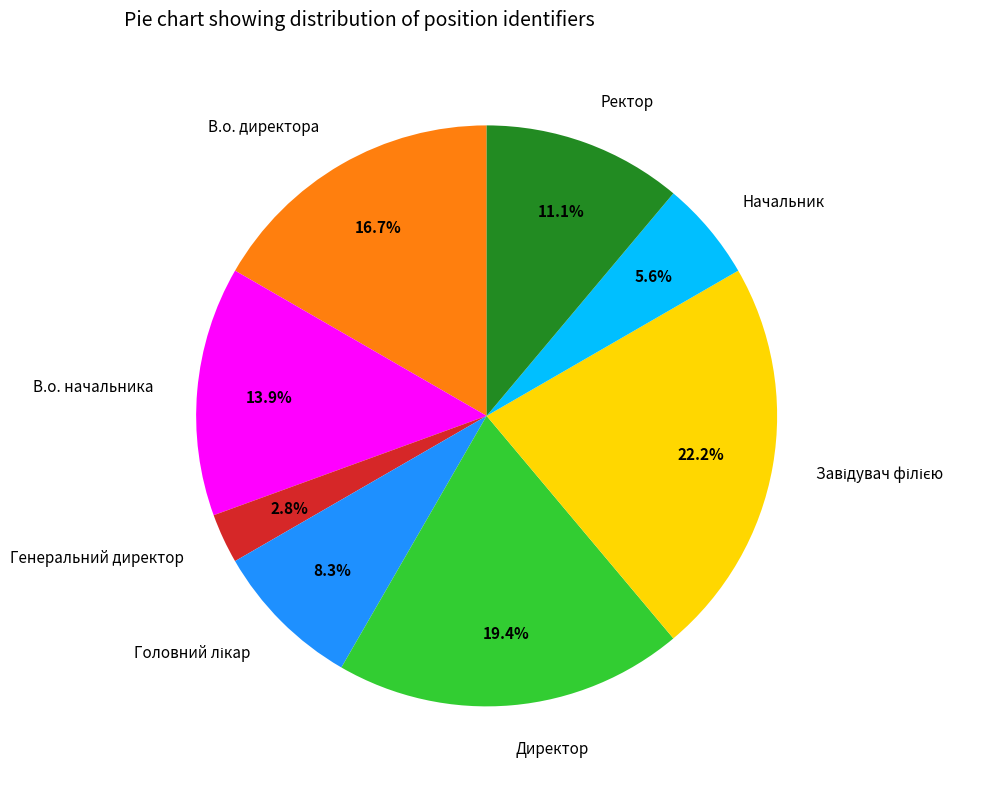

How many slices are in this pie chart?

8